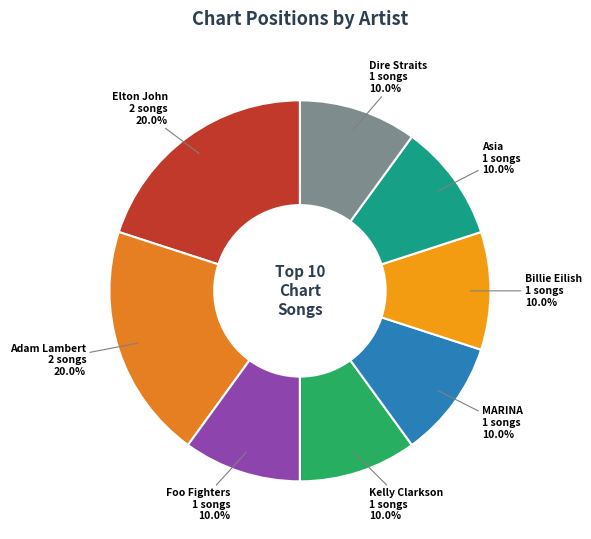

Does any single category account for the majority?

No